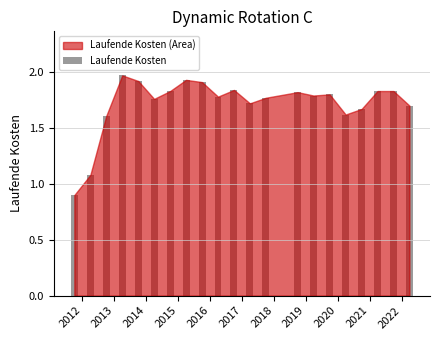

What is the difference between the maximum and minimum values?

1.1